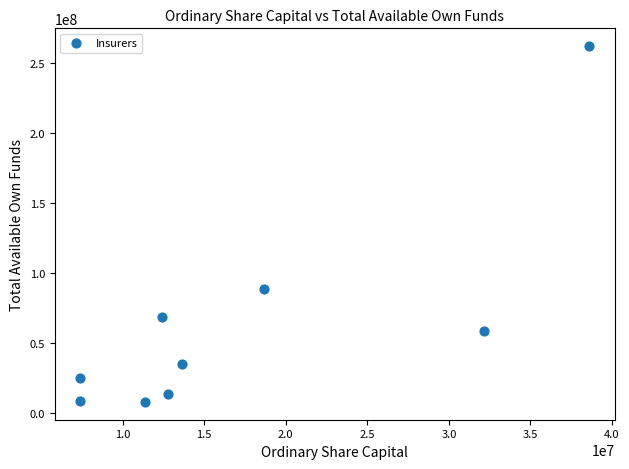

What is the average X value?

17152443.8